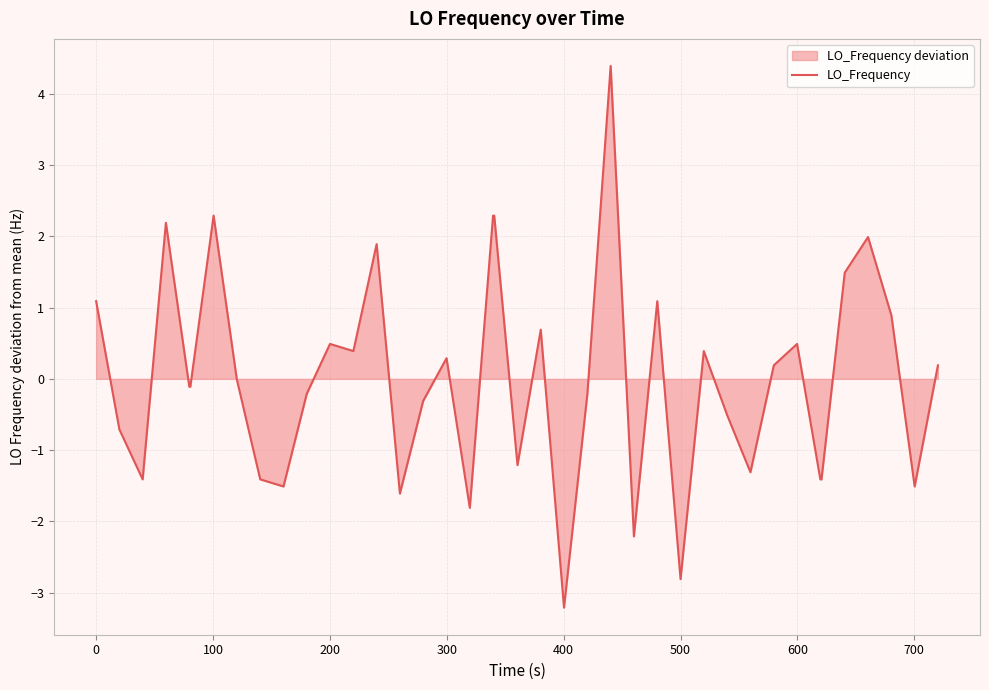

What is the minimum value shown in the chart?

-3.2